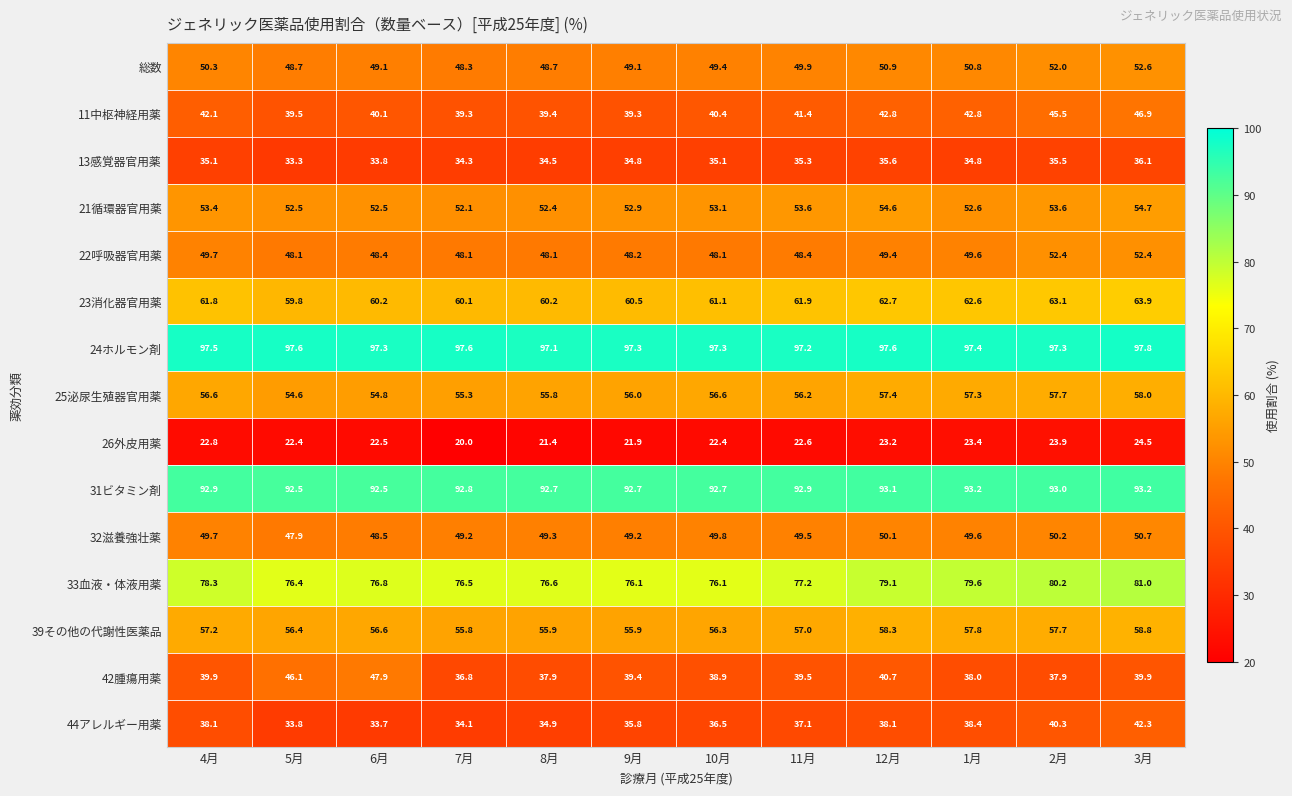

True or false: 31ビタミン剤 has a value of 92.7 at 8月.

True